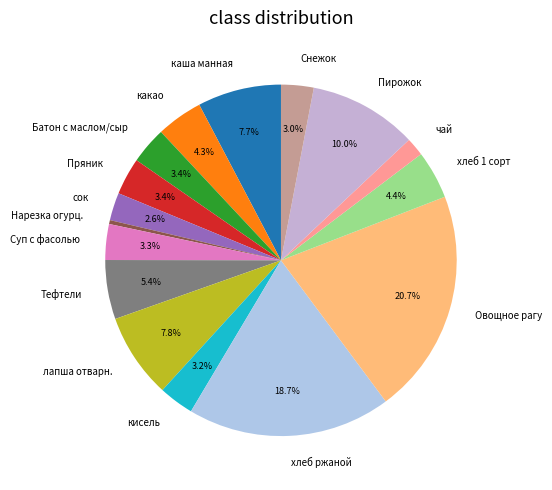

Combined, do лапша отварн. and сок account for over 50%?

No